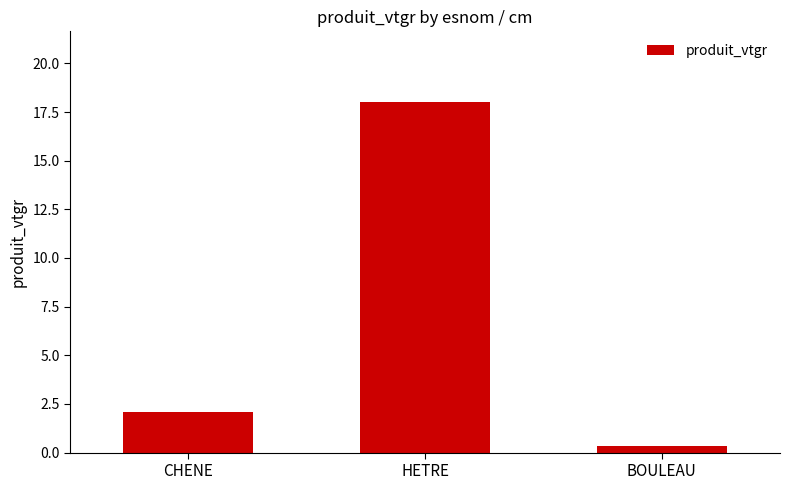

Reading left to right, extract all data points from this chart.

CHENE=2.1	HETRE=18.0	BOULEAU=0.3